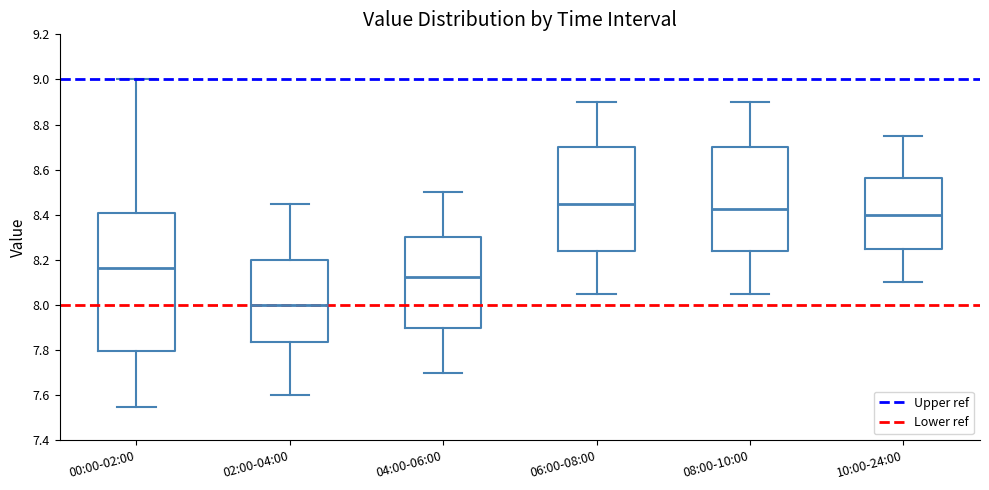

Comparing the boxes themselves (not the whiskers), which one is the tallest?

00:00-02:00